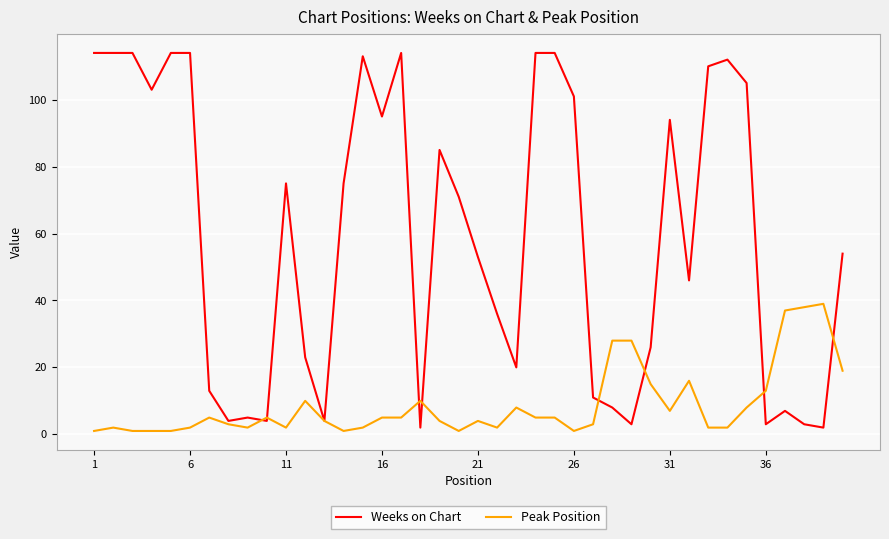

True or false: Peak Position has more than 2 points higher than both neighbors.

True